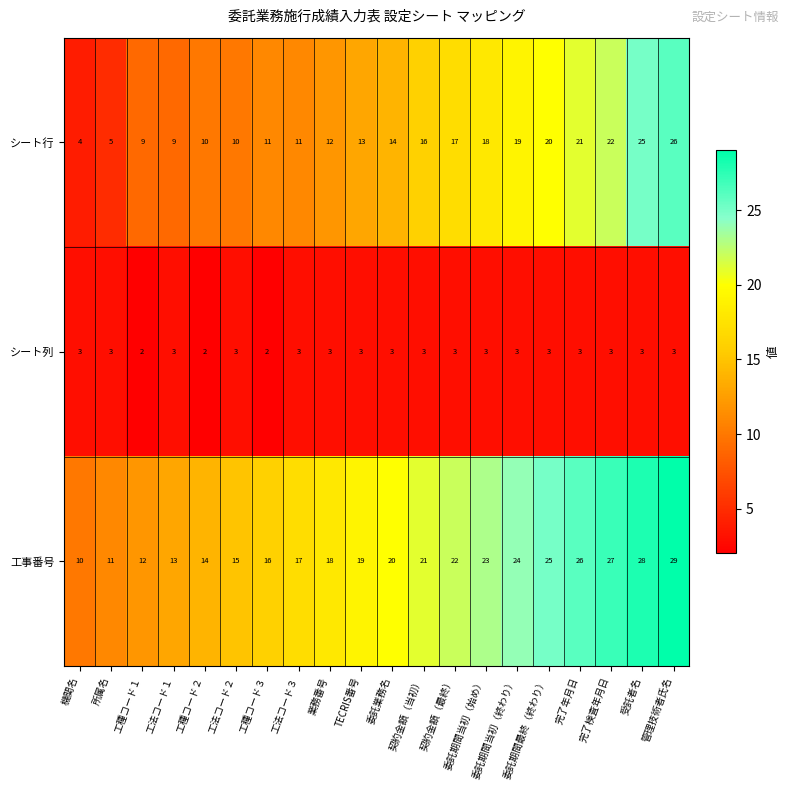

Rank the series at 契約金額（当初） from highest to lowest value.

工事番号, シート行, シート列